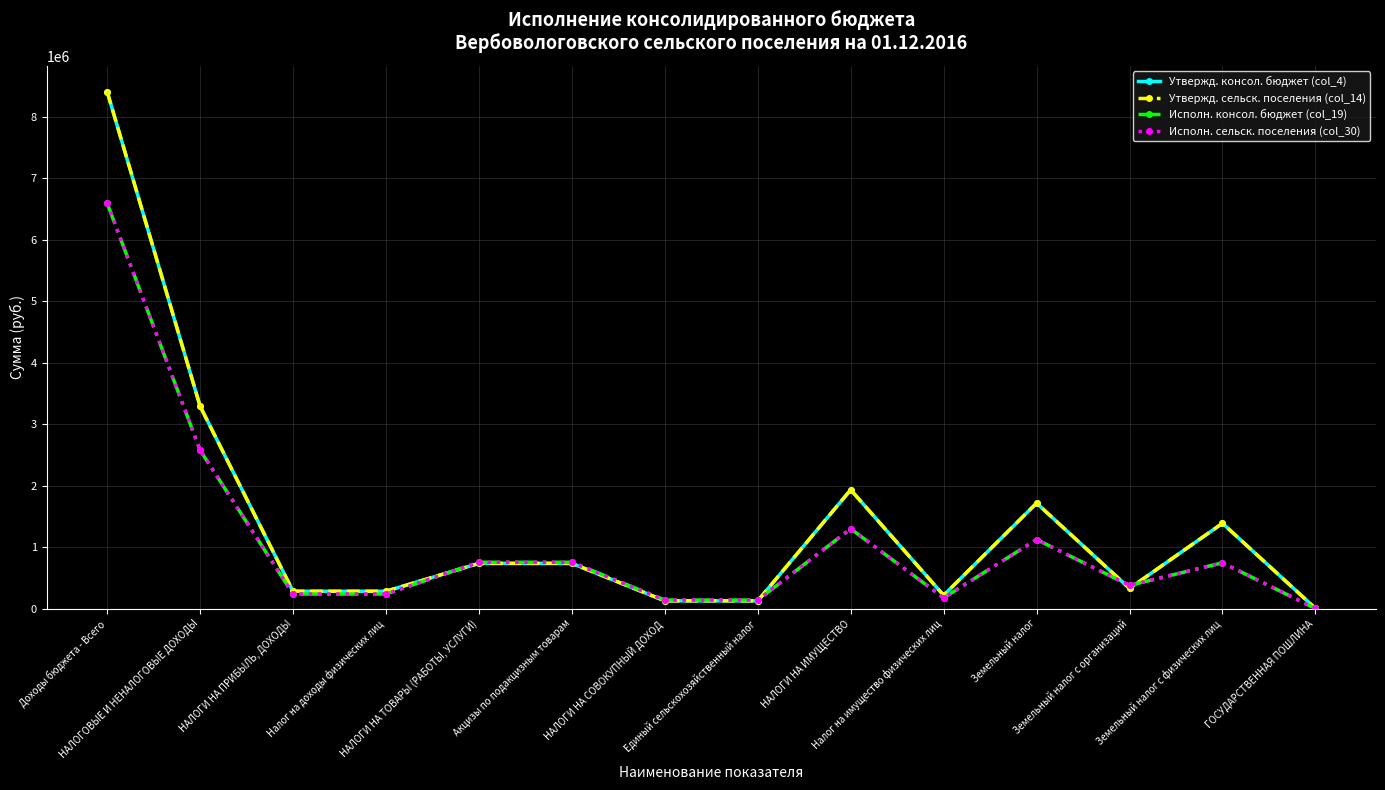

Which series has the largest total across all categories?

Утвержд. консол. бюджет (col_4)